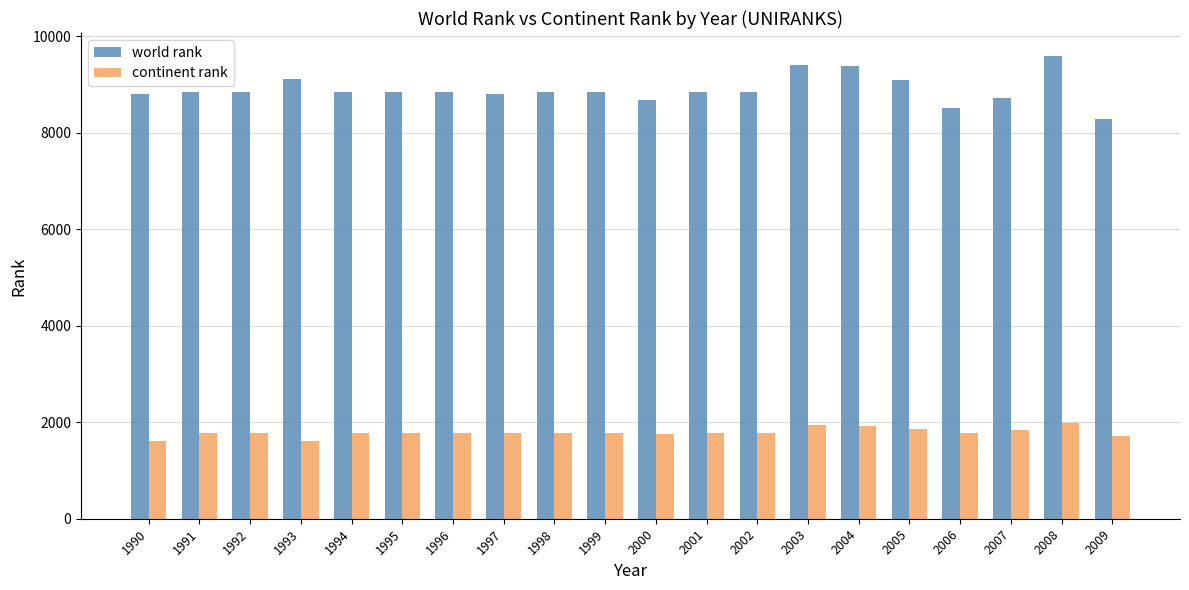

The continent rank series shows 1832 at 2007. True or false?

True